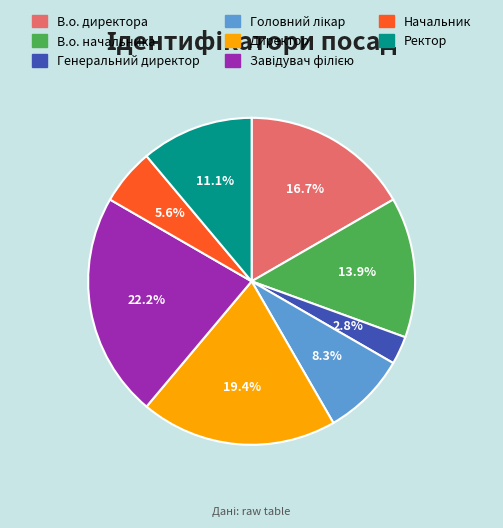

To the nearest percent, what portion does Генеральний директор represent?

3%